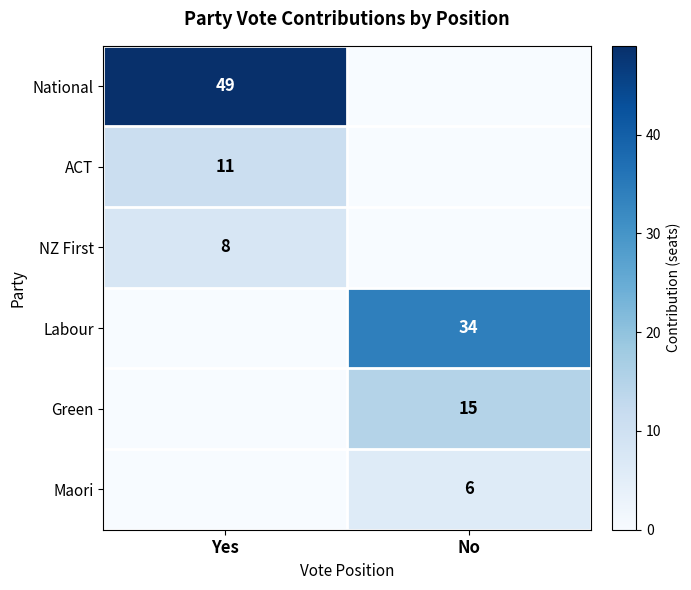

The value of ACT at Yes is 3. True or false?

False